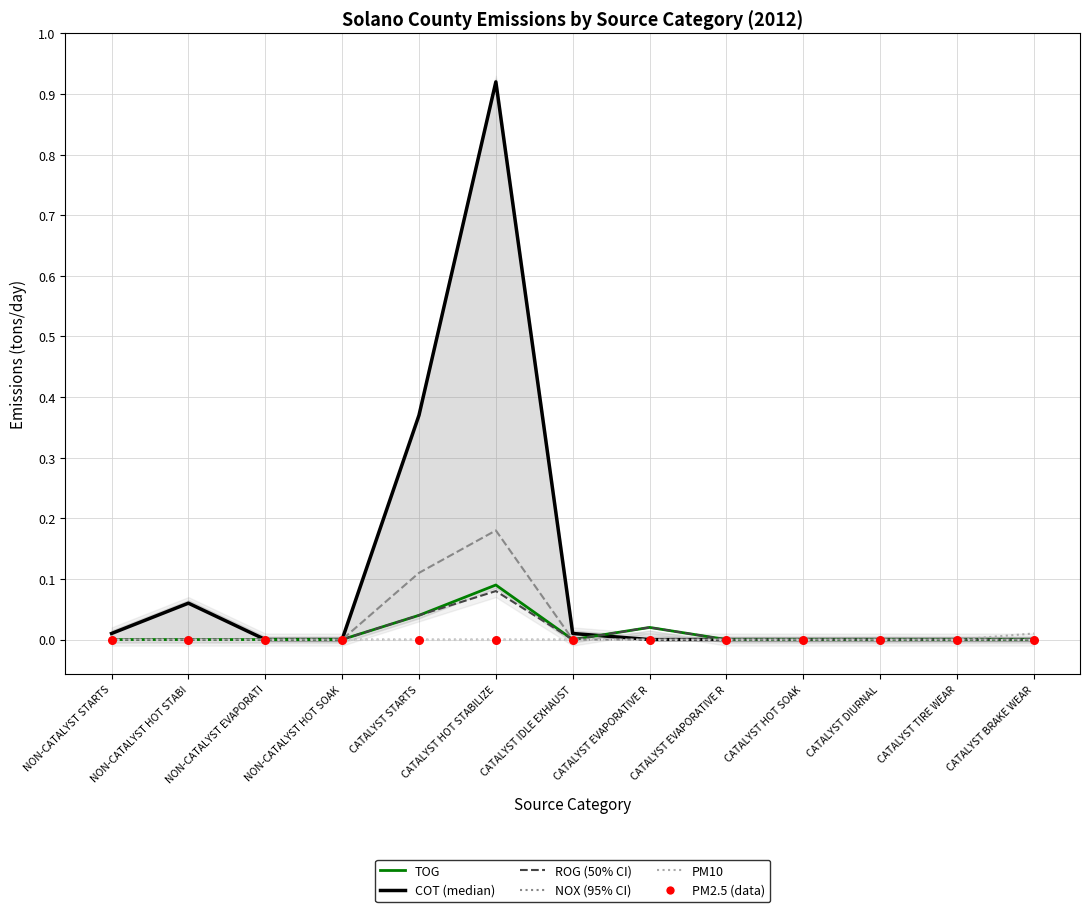

Which series has the largest total across all categories?

COT